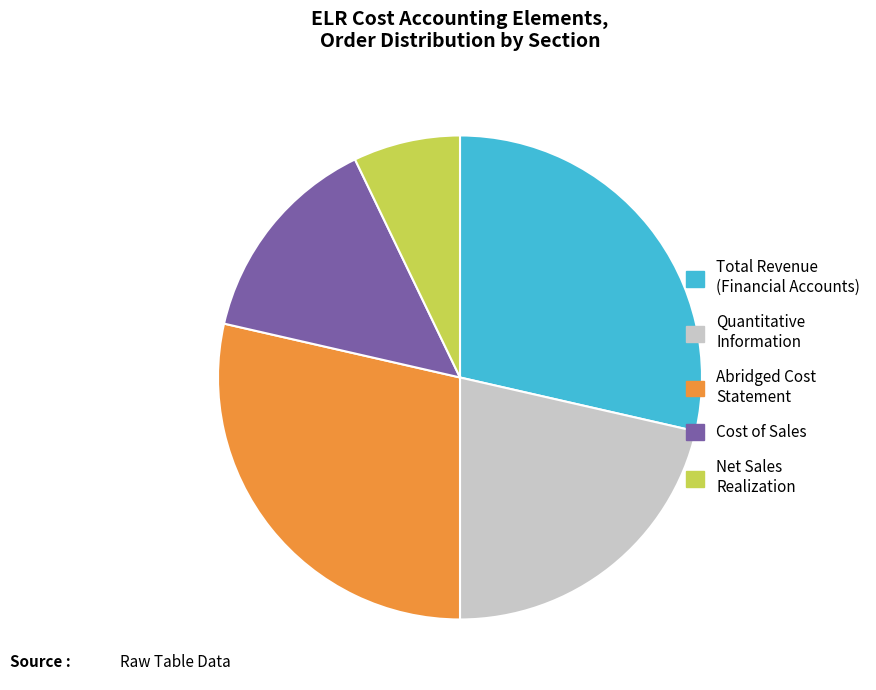

Is there any slice that represents more than half of the pie?

No